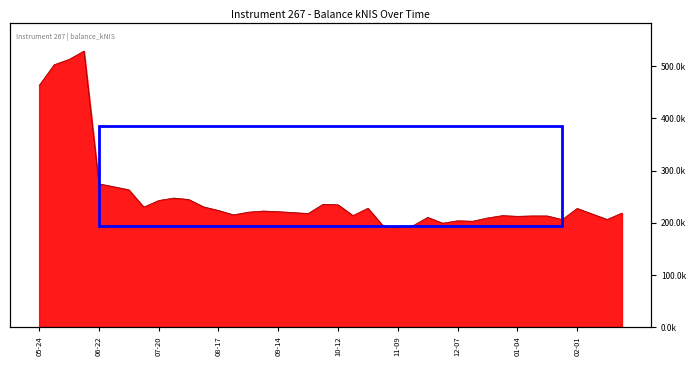

At which category does the chart reach its minimum across all series?

11-09